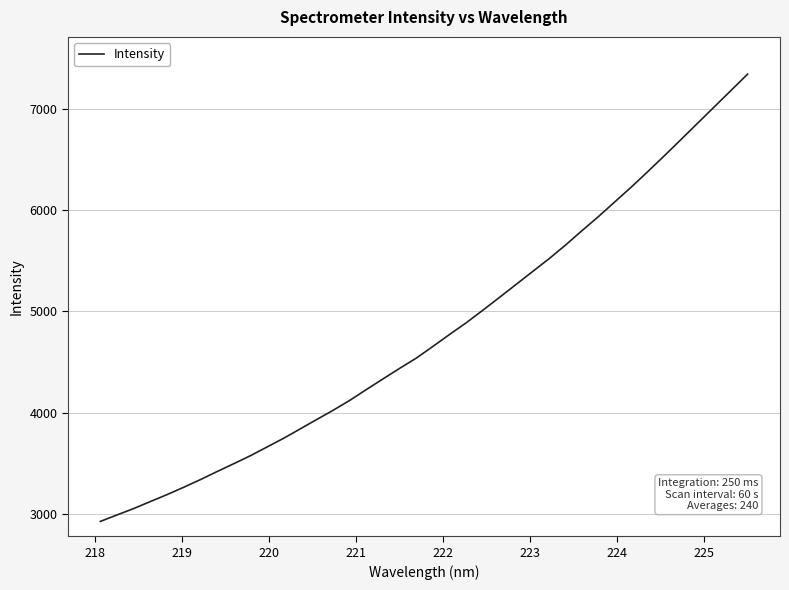

Count the number of data series in this chart.

1